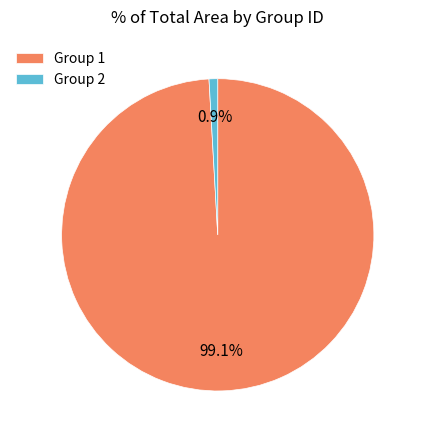

Rank the categories by value from highest to lowest.

Group 1, Group 2